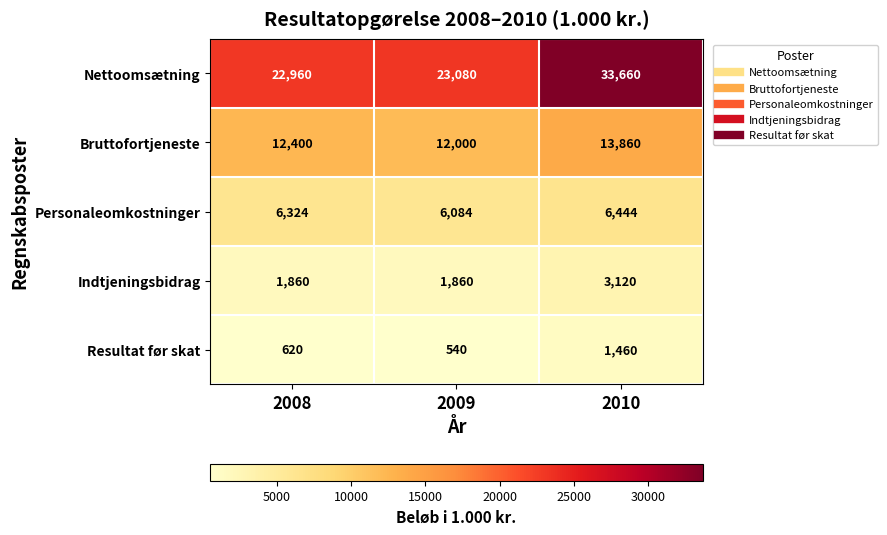

How many values in the Bruttofortjeneste series are below 12400?

1